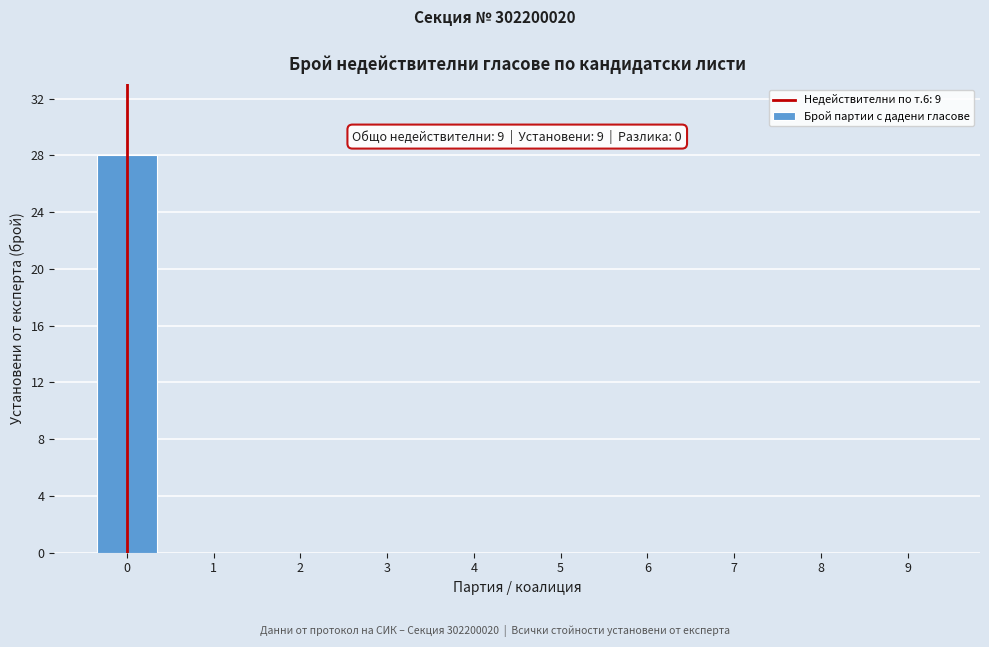

Reading left to right, list all the values displayed in this chart.

0=28	1=0	2=0	3=0	4=0	5=0	6=0	7=0	8=0	9=0